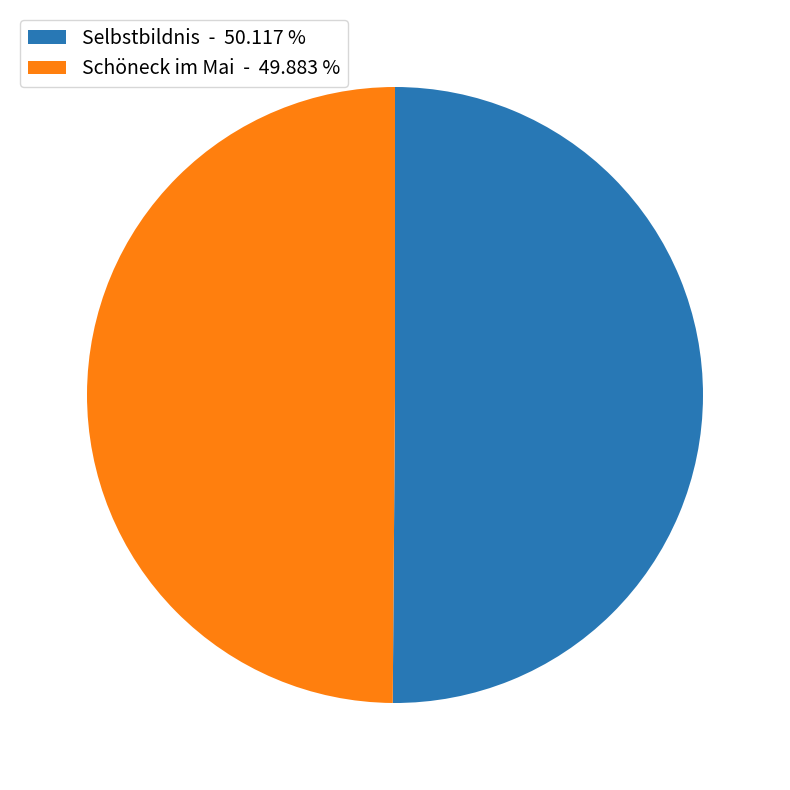

Count the number of slices in the pie.

2